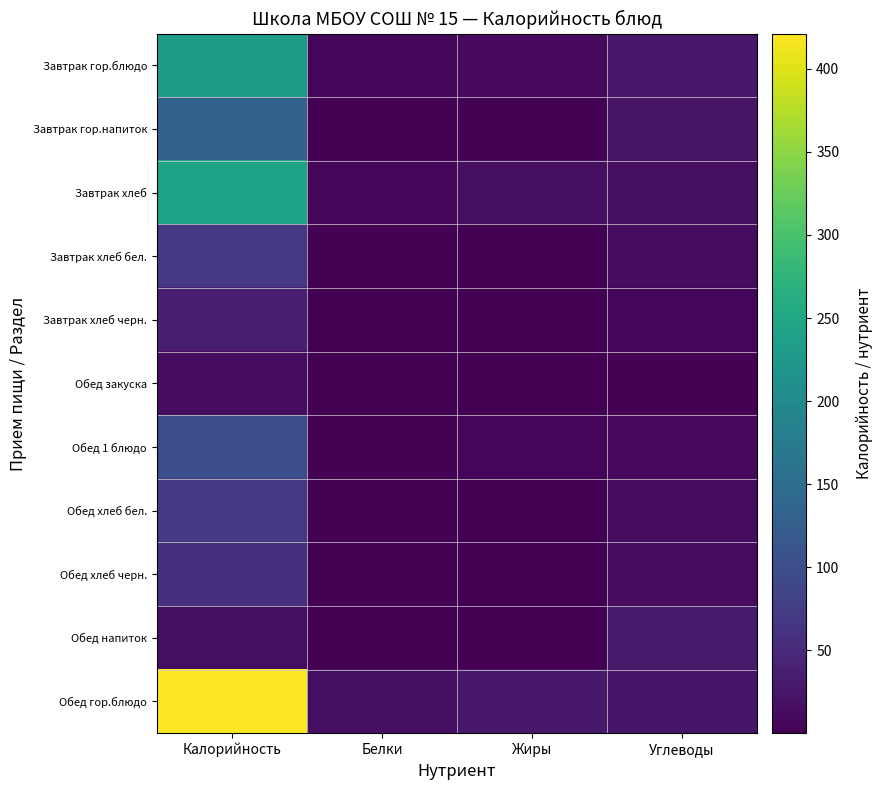

Which series has the largest total across all categories?

Обед гор.блюдо